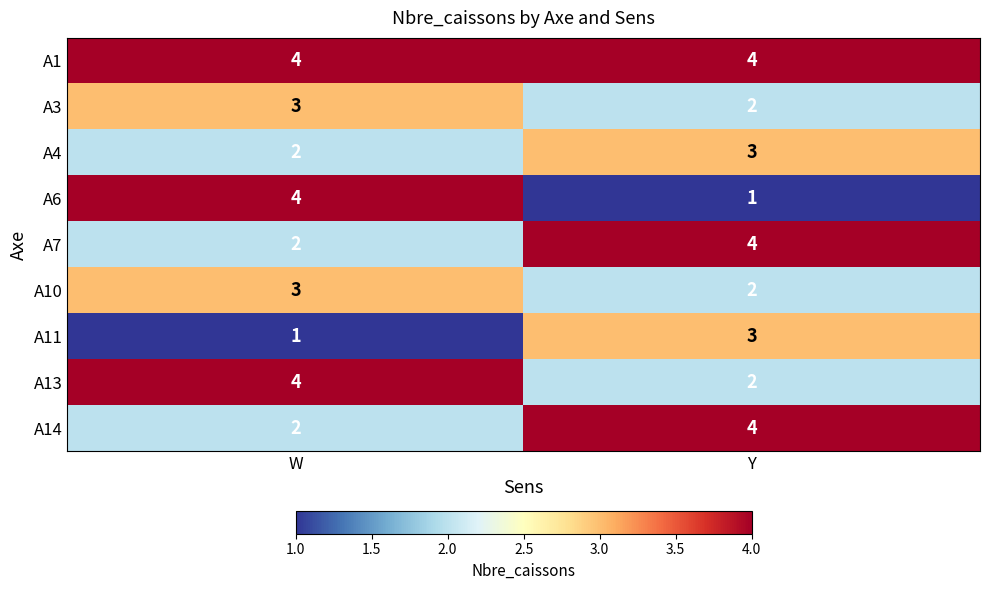

The A11 series shows 0 at W. True or false?

False